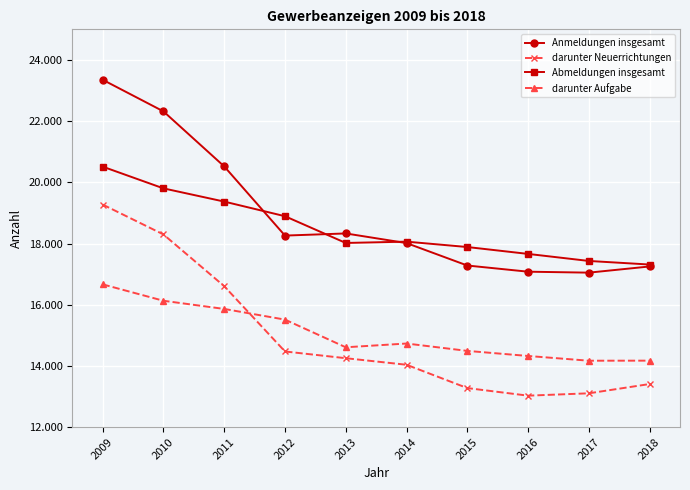

Is it true that darunter Neuerrichtungen equals 7402 at 2013?

False